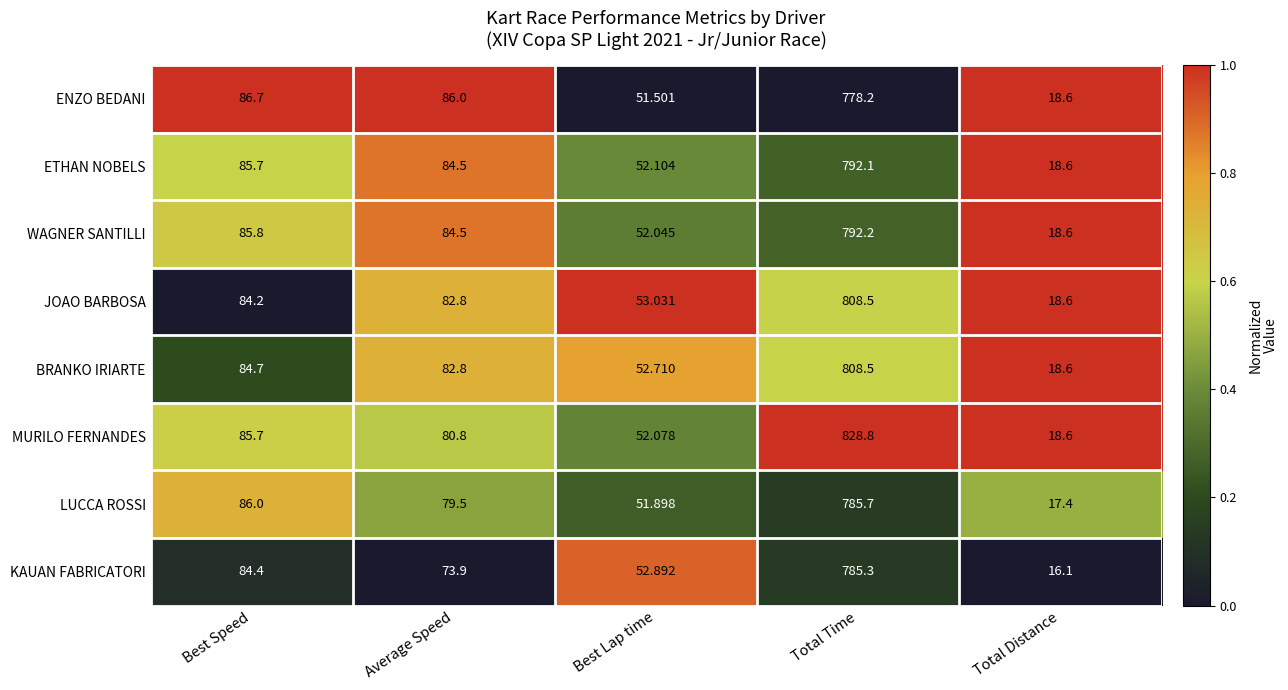

Which series has the largest total across all categories?

MURILO FERNANDES